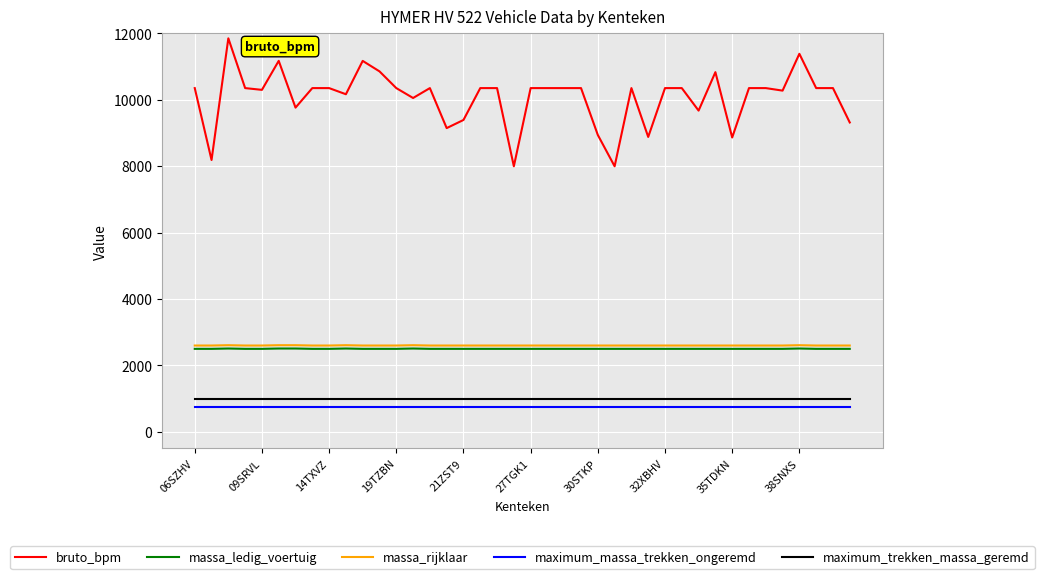

True or false: maximum_massa_trekken_ongeremd and maximum_trekken_massa_geremd cross at least once.

False